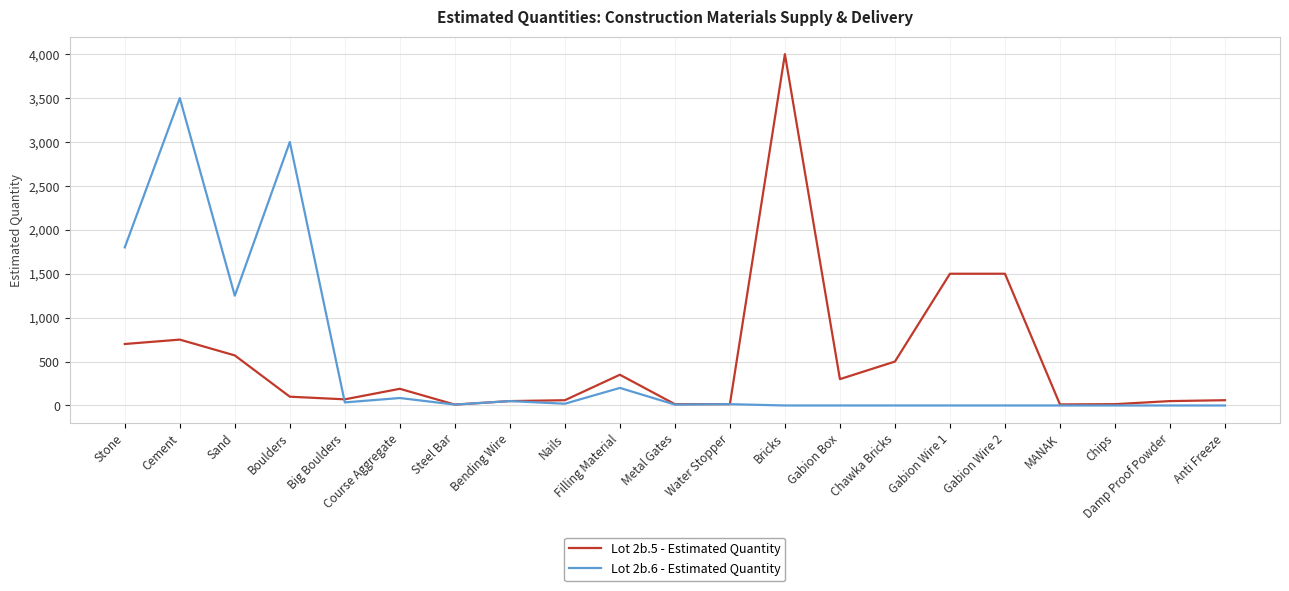

In Lot 2b.6 - Estimated Quantity, how many points are higher than both neighbors (excluding endpoints)?

6